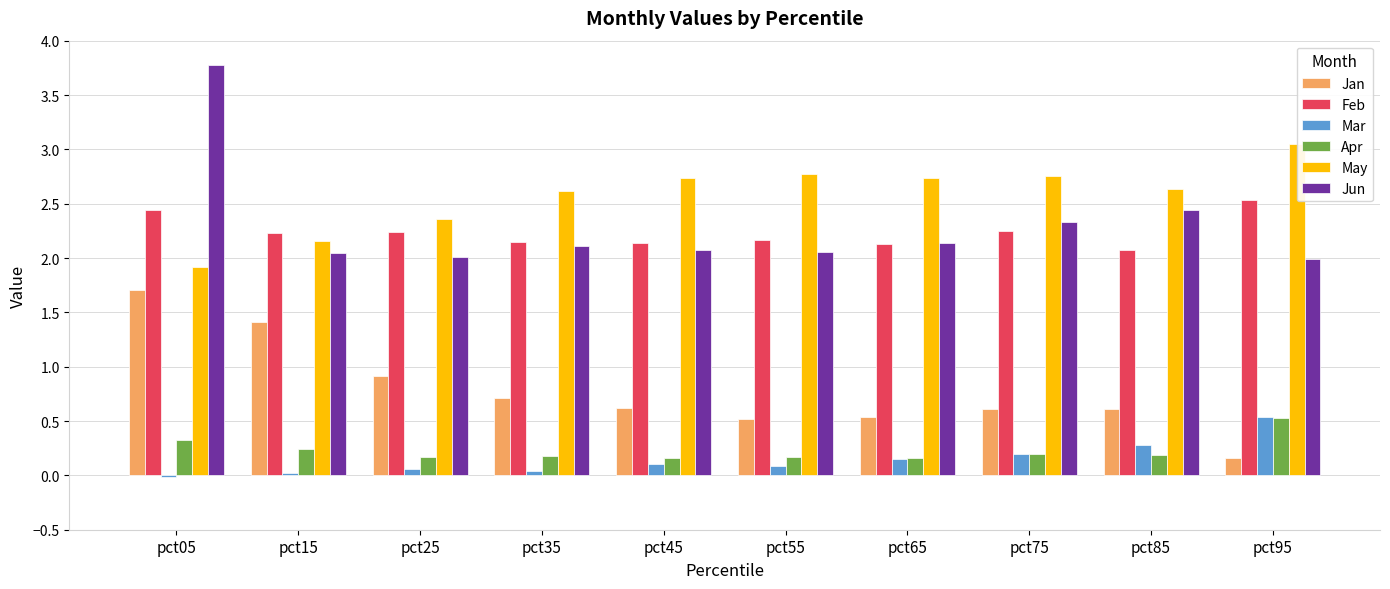

The value of Jan at pct05 is 1.7. True or false?

True